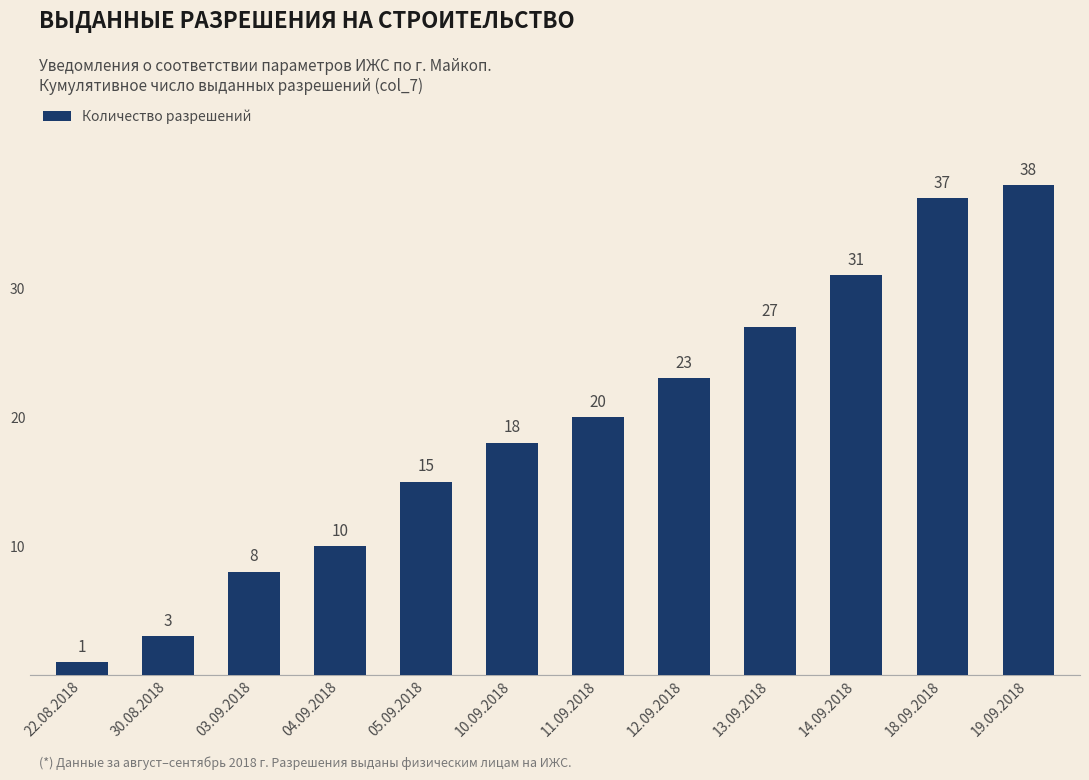

What is the approximate value at 04.09.2018, to the nearest 5?

10